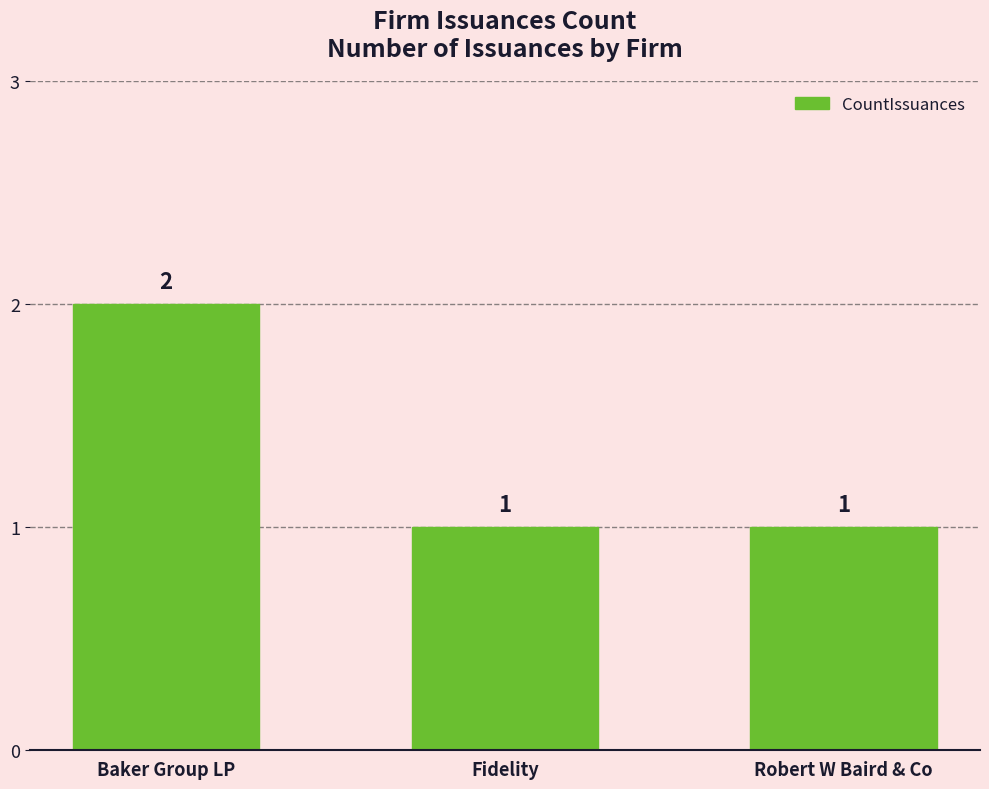

How many values are between 1 and 2?

3